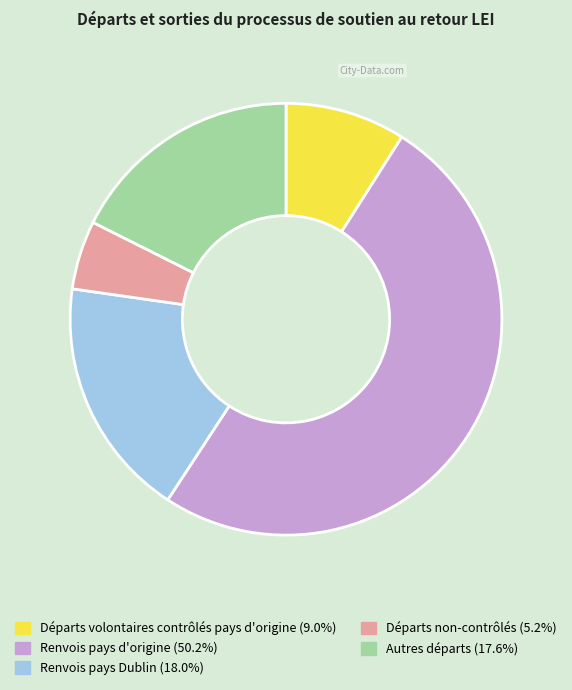

True or false: Renvois pays d'origine accounts for 50% of the total.

True